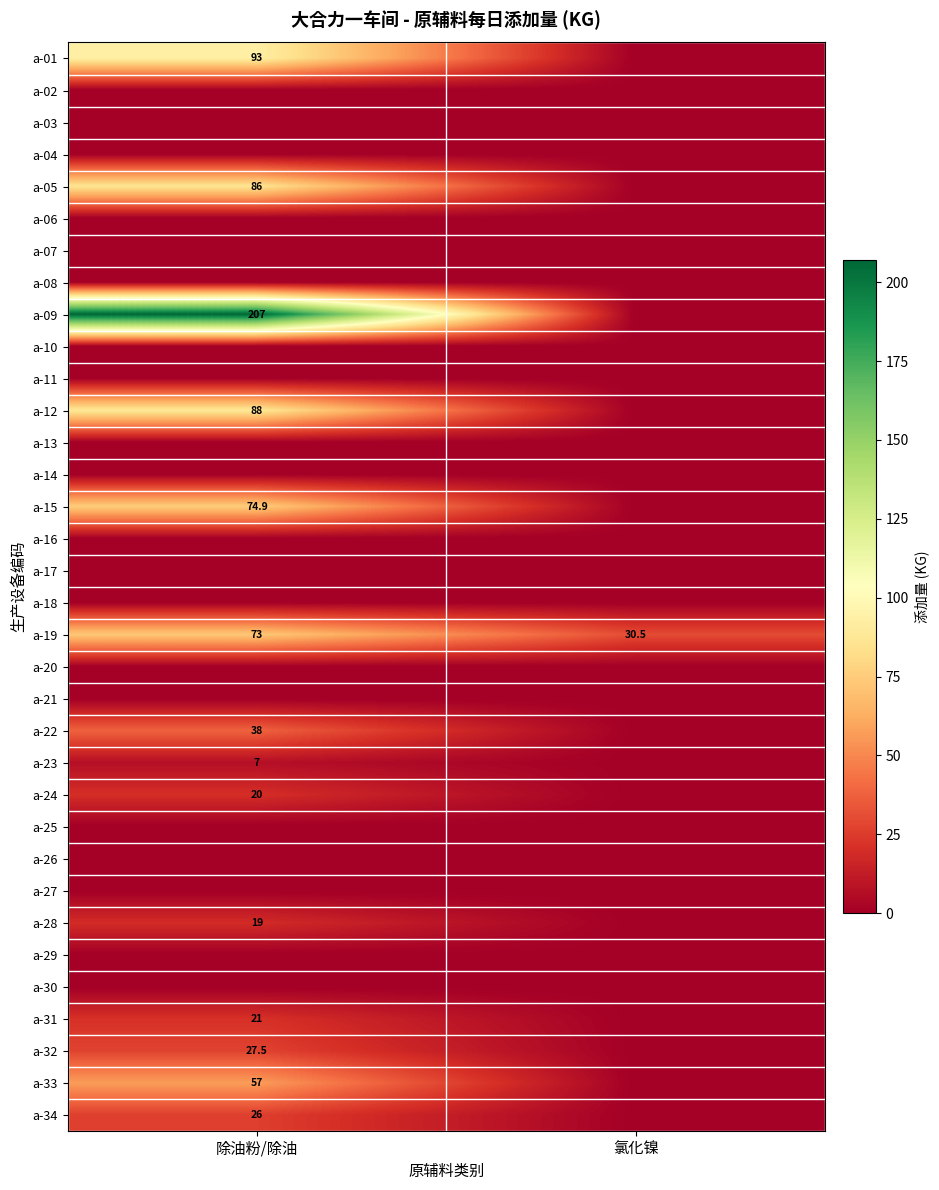

How many distinct data groups are displayed?

34